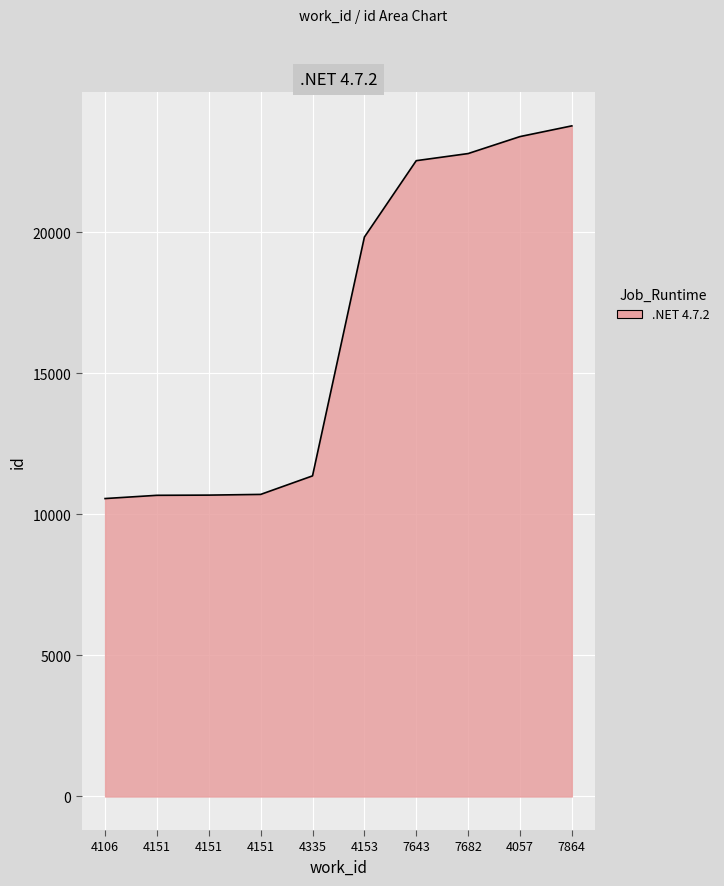

Where is the data nearest to the value 17169?

4153